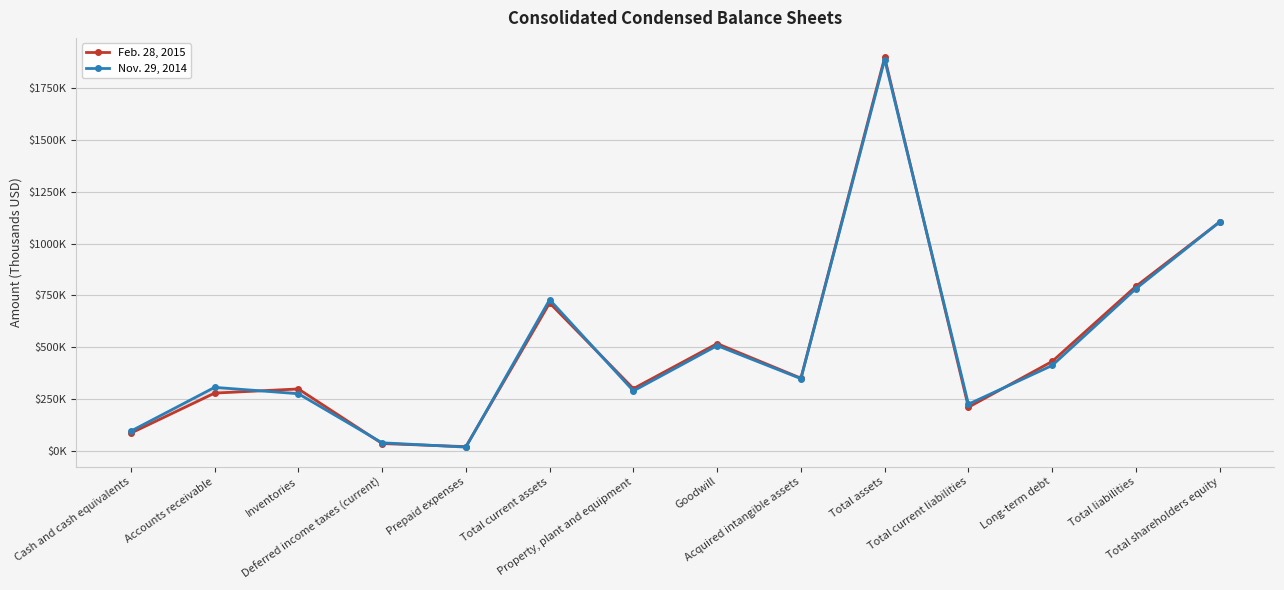

Where is Feb. 28, 2015 nearest to the value 959247?

Total shareholders equity